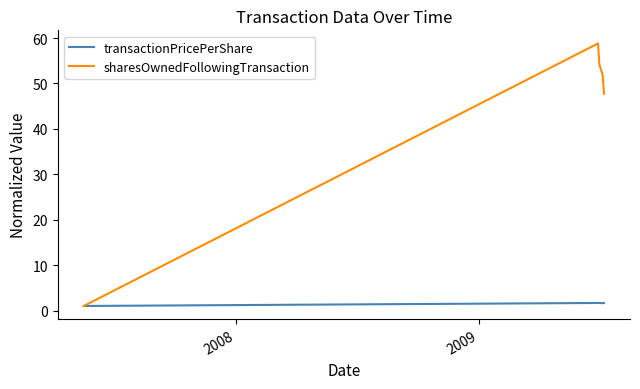

Which series has the largest range (max minus min)?

sharesOwnedFollowingTransaction